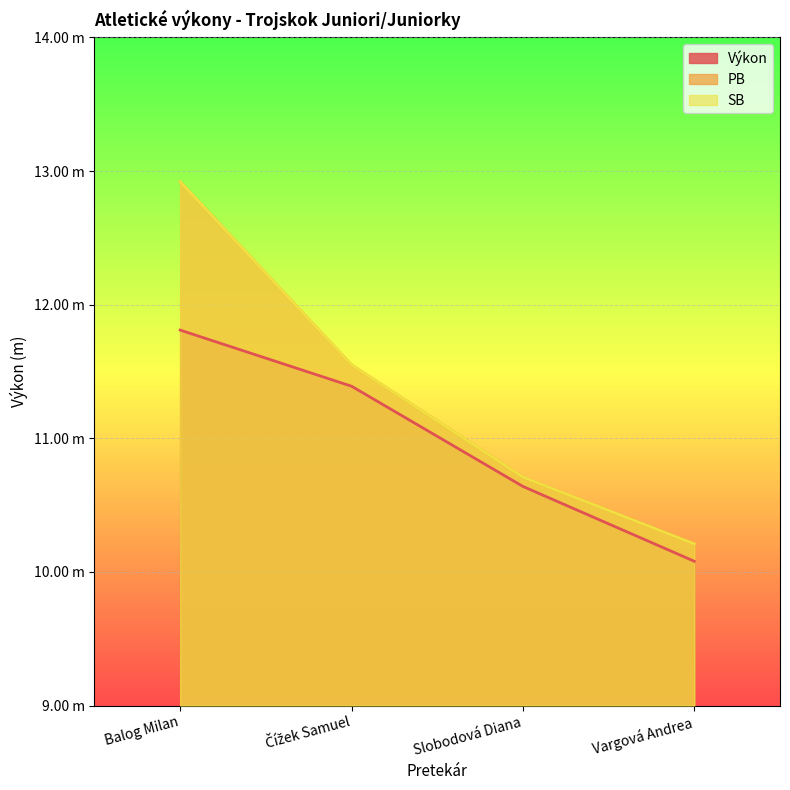

What is the label of the 1st point from the right?

Vargová Andrea